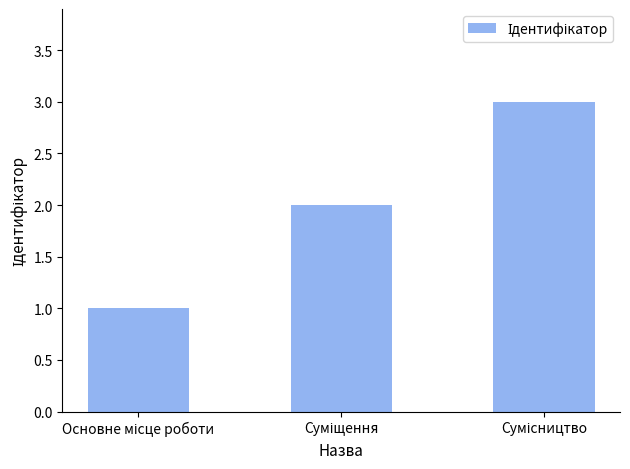

How many data points are less than 2?

1